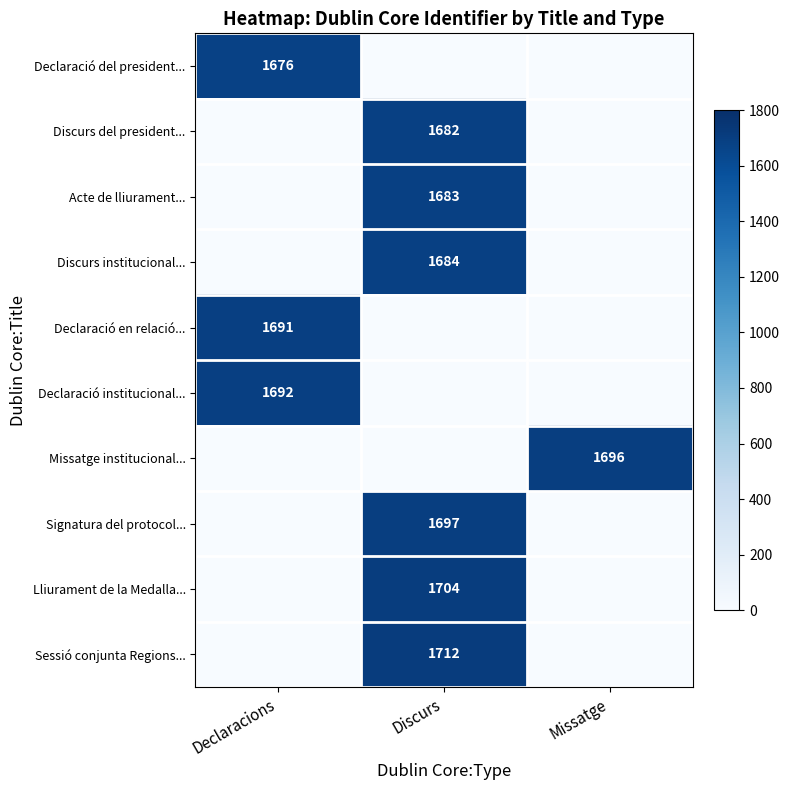

True or false: Sessió conjunta Regions... has a value of 1712 at Discurs.

True